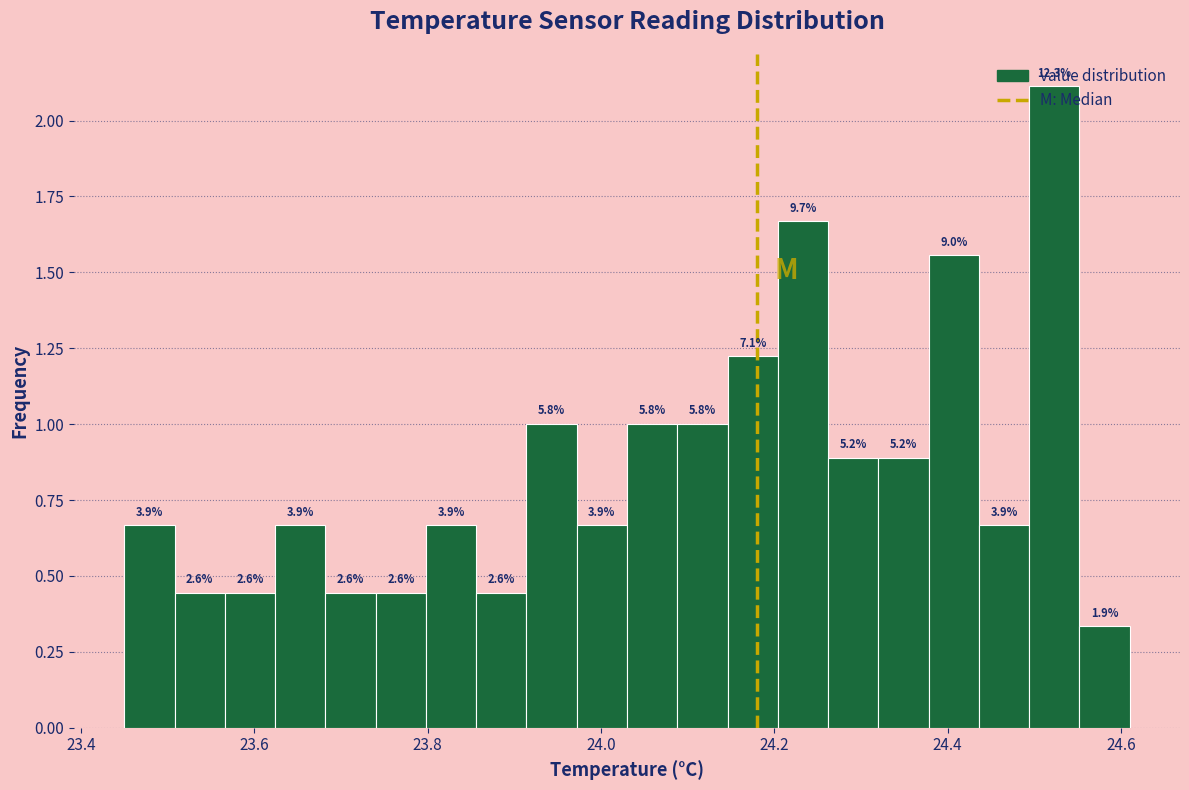

Read against the x-axis, roughly where is the centre of the tallest bar?

24.52